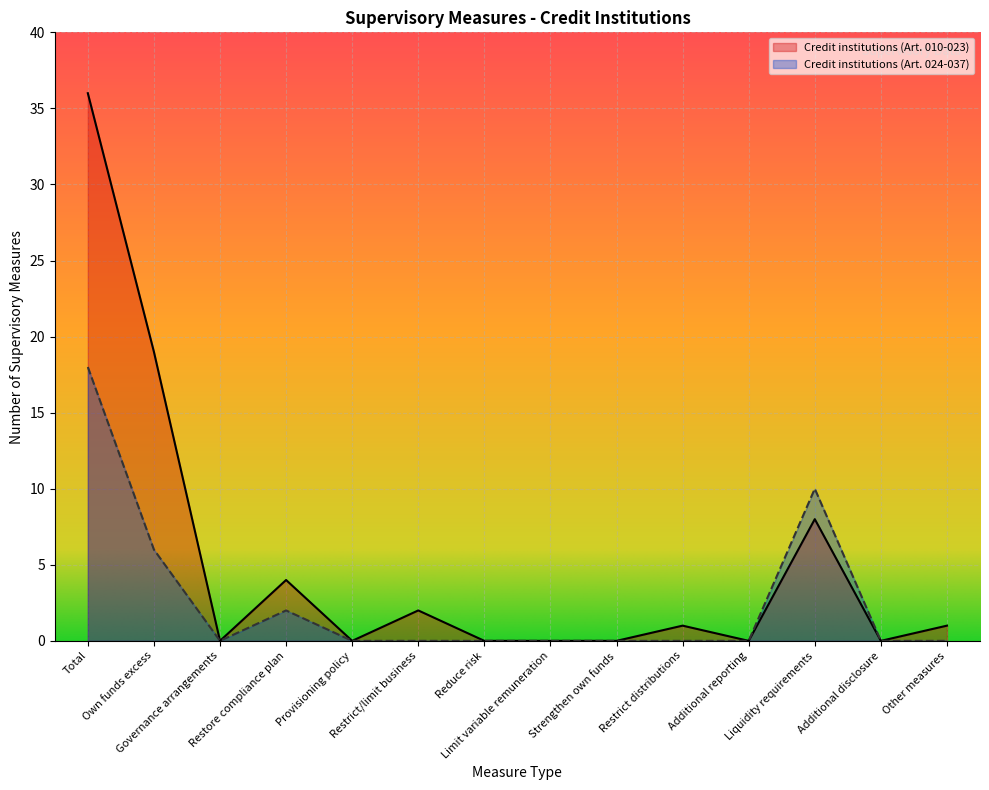

Reading right to left, list all the values displayed in this chart.

Credit institutions (Art. 010-023): 1	0	8	0	1	0	0	0	2	0	4	0	19	36
Credit institutions (Art. 024-037): 0	0	10	0	0	0	0	0	0	0	2	0	6	18